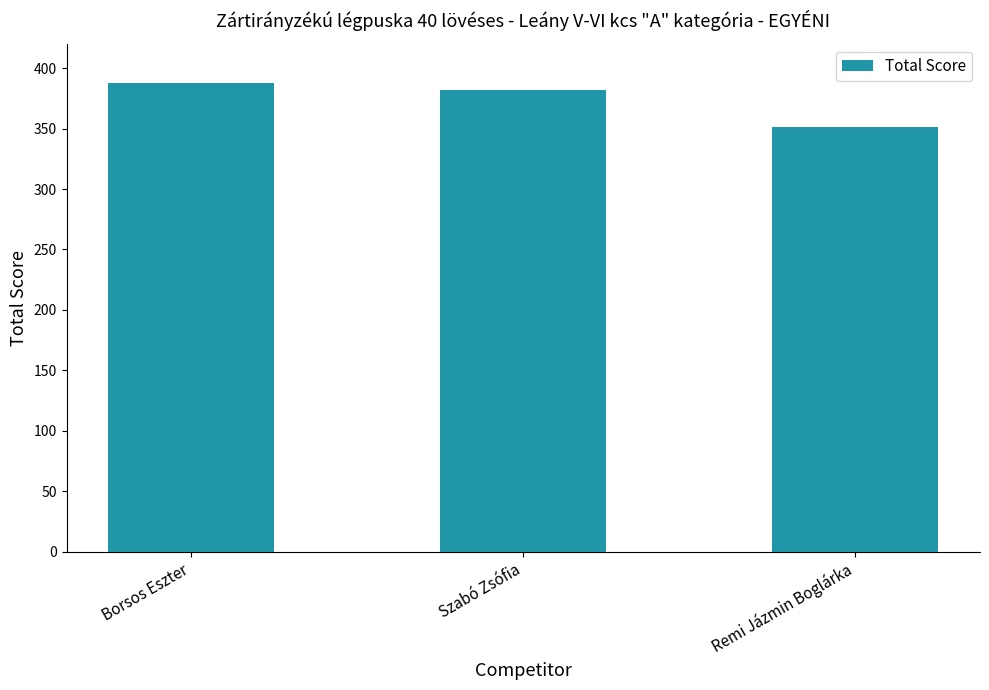

What is the ratio of the value at Borsos Eszter to the value at Remi Jázmin Boglárka?

1.1